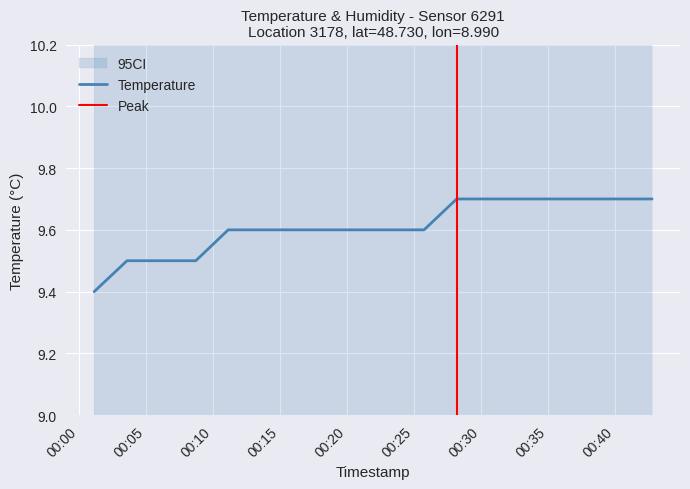

Rank the categories by value from highest to lowest.

2022-12-24T00:28:11, 2022-12-24T00:30:37, 2022-12-24T00:33:03, 2022-12-24T00:35:29, 2022-12-24T00:37:55, 2022-12-24T00:40:20, 2022-12-24T00:42:46, 2022-12-24T00:11:08, 2022-12-24T00:13:34, 2022-12-24T00:16:00, 2022-12-24T00:18:26, 2022-12-24T00:20:52, 2022-12-24T00:23:18, 2022-12-24T00:25:45, 2022-12-24T00:03:35, 2022-12-24T00:06:17, 2022-12-24T00:08:43, 2022-12-24T00:01:08